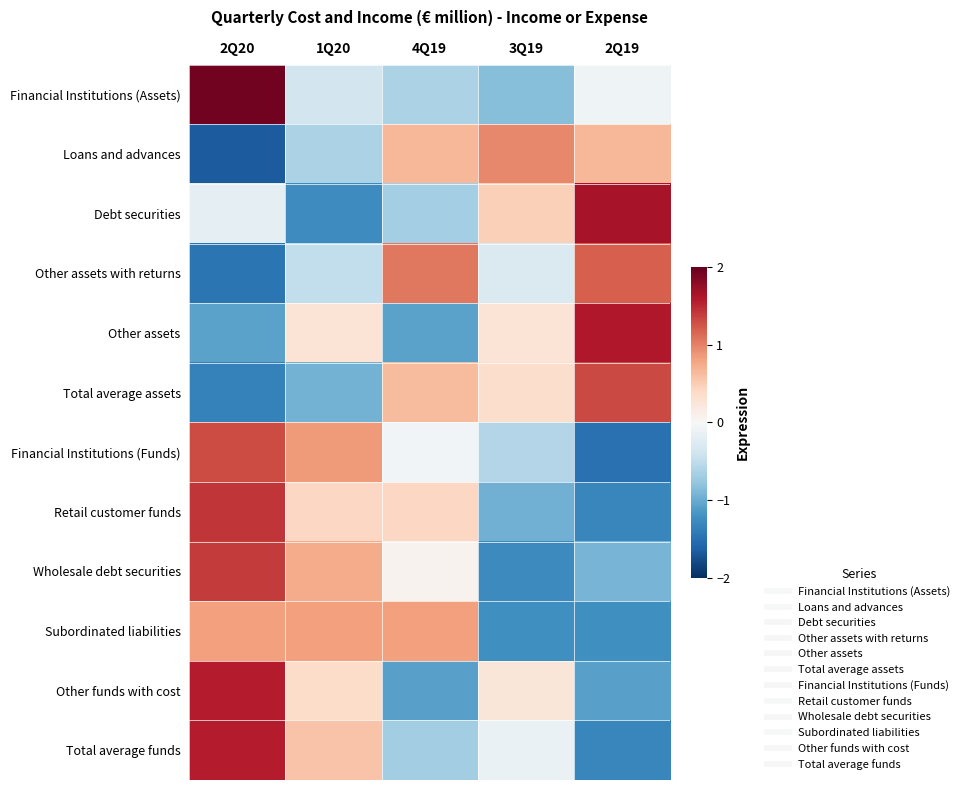

Which has a higher value, 3Q19 or 2Q20?

2Q20